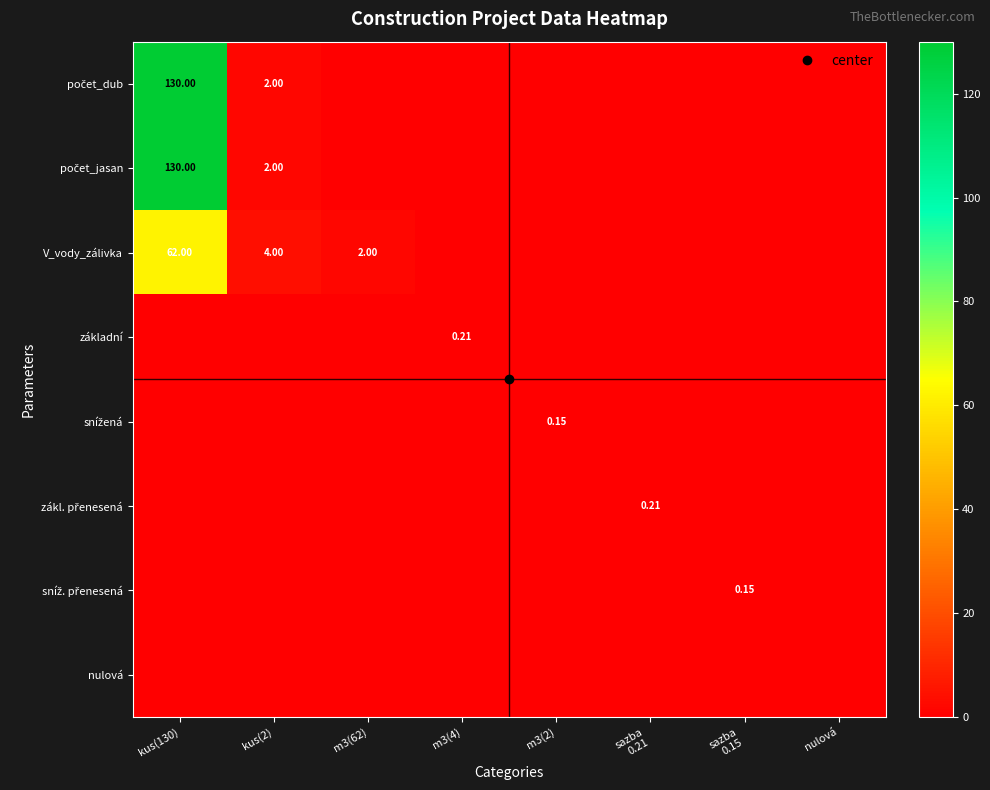

How many values in základní are above zero?

1